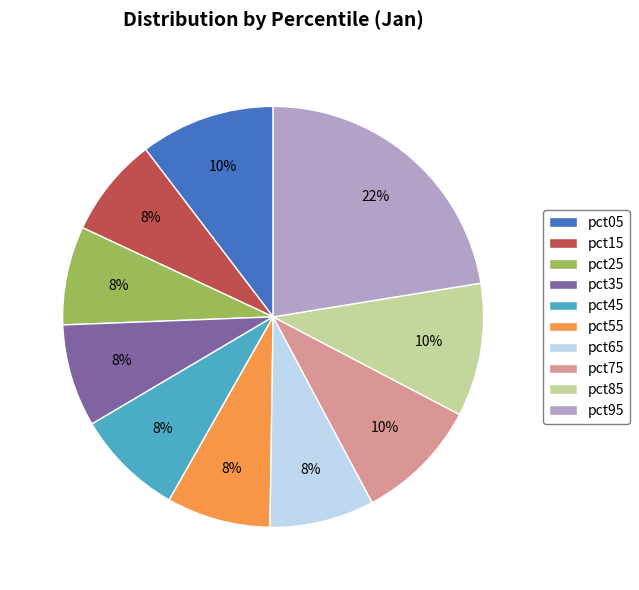

What is the largest slice in the pie chart?

pct95